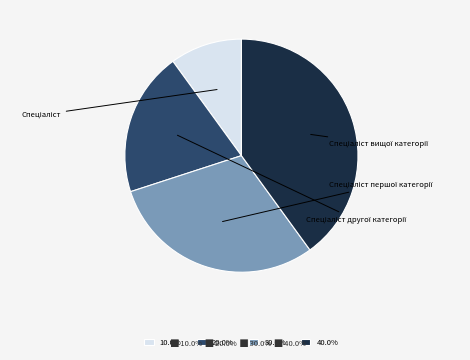

Rank the categories by value from highest to lowest.

Спеціаліст вищої категорії, Спеціаліст першої категорії, Спеціаліст другої категорії, Спеціаліст